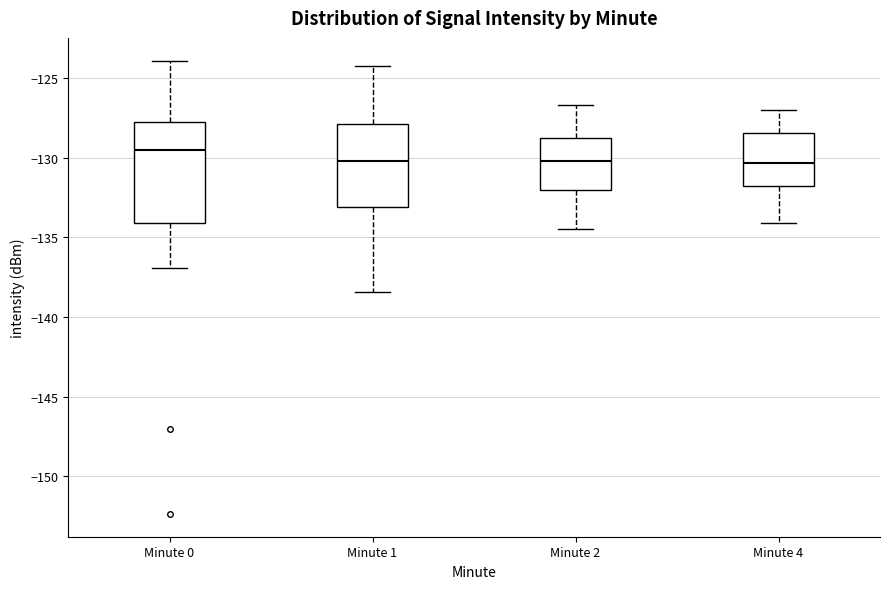

Reading left to right, transcribe this box plot: for each box, give where its median line is, the range the box spans, and where its two whiskers end, as read against the y-axis. The values are not printed on the chart, so give them approximately, as read against the axis.

Minute 0: median -129.5, box -134.0 to -128.0, whiskers -137.0 to -124.0
Minute 1: median -130.0, box -133.0 to -128.0, whiskers -138.5 to -124.5
Minute 2: median -130.0, box -132.0 to -128.5, whiskers -134.5 to -126.5
Minute 4: median -130.5, box -132.0 to -128.5, whiskers -134.0 to -127.0